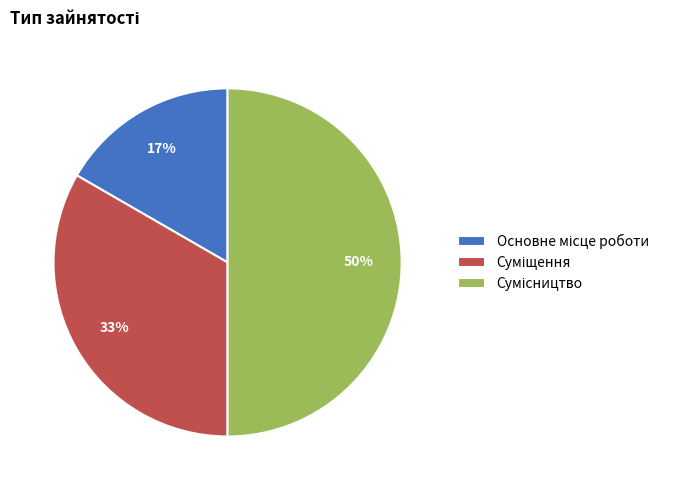

To the nearest percent, what is the difference between the largest and smallest slice percentages?

33%